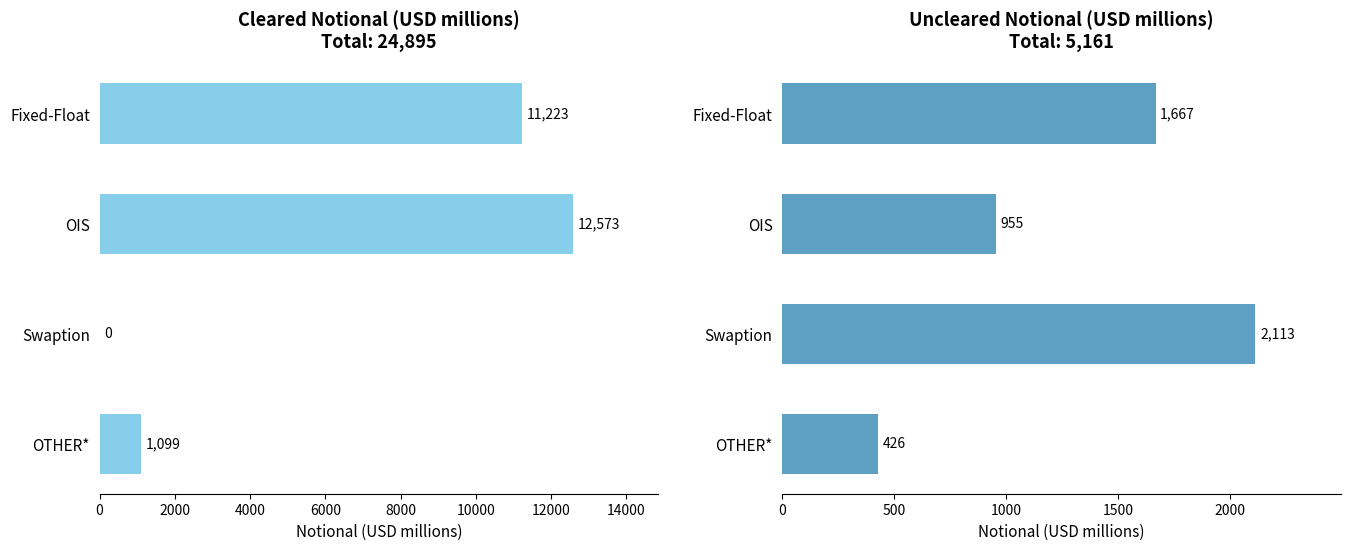

Is it true that the value at Swaption is 3452?

False